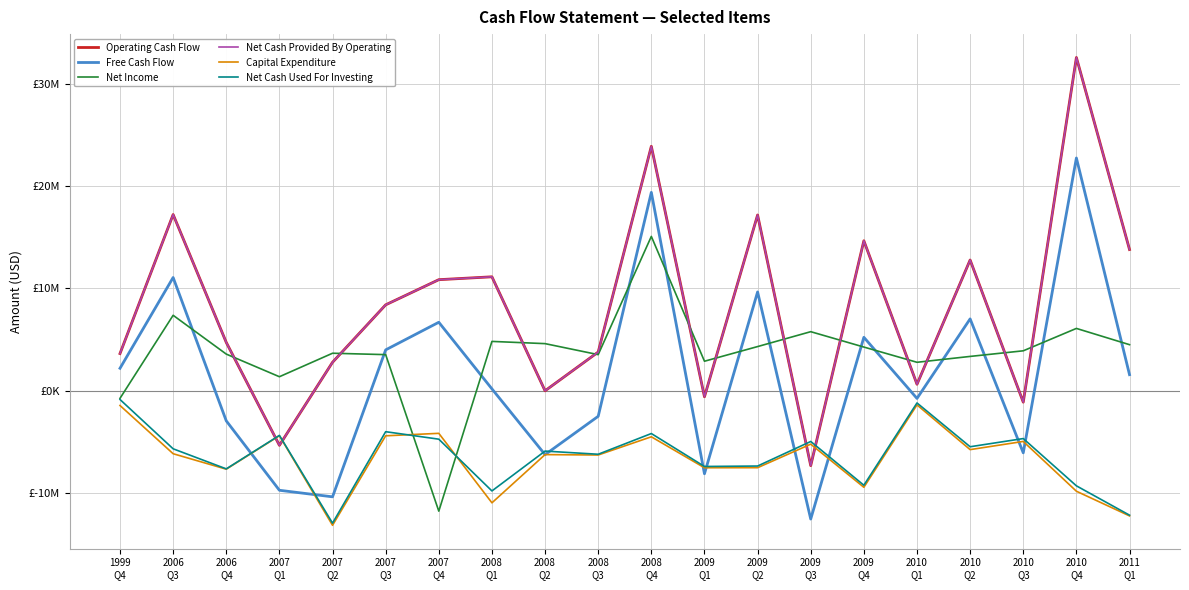

Where is the first local minimum for Net Income?

2007
Q1